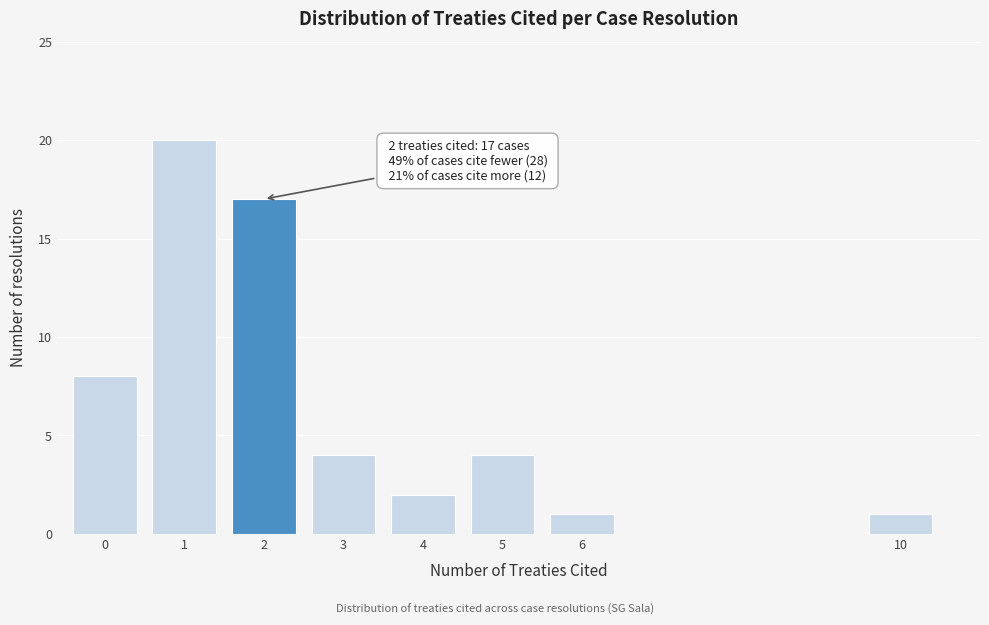

Reading left to right, list all the values displayed in this chart.

8	20	17	4	2	4	1	1